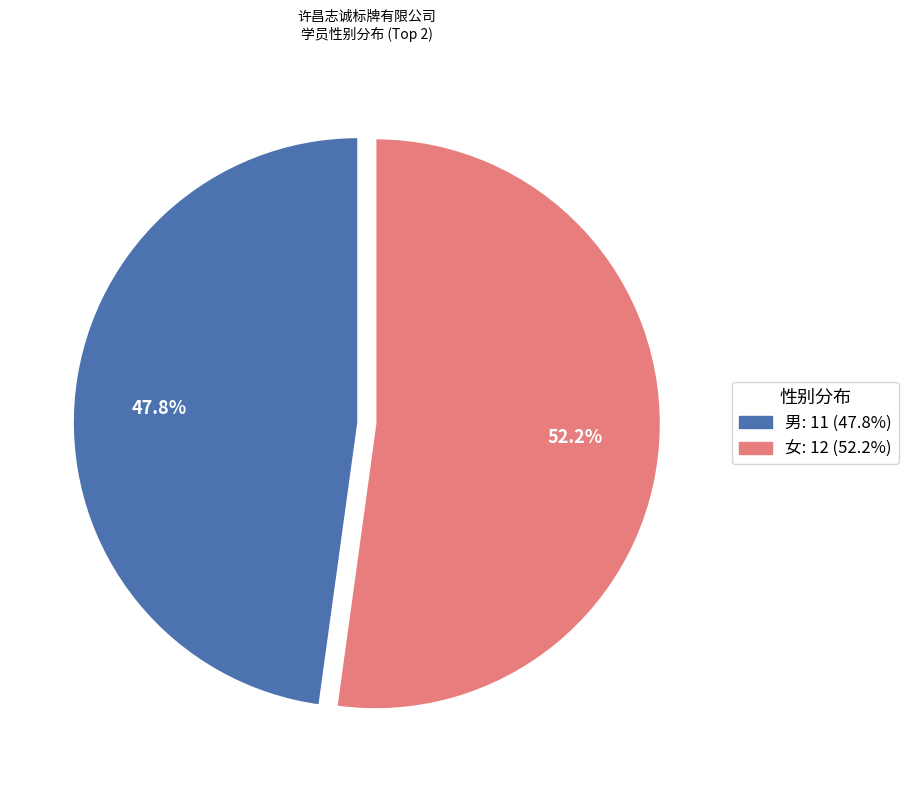

Does any single category account for the majority?

Yes